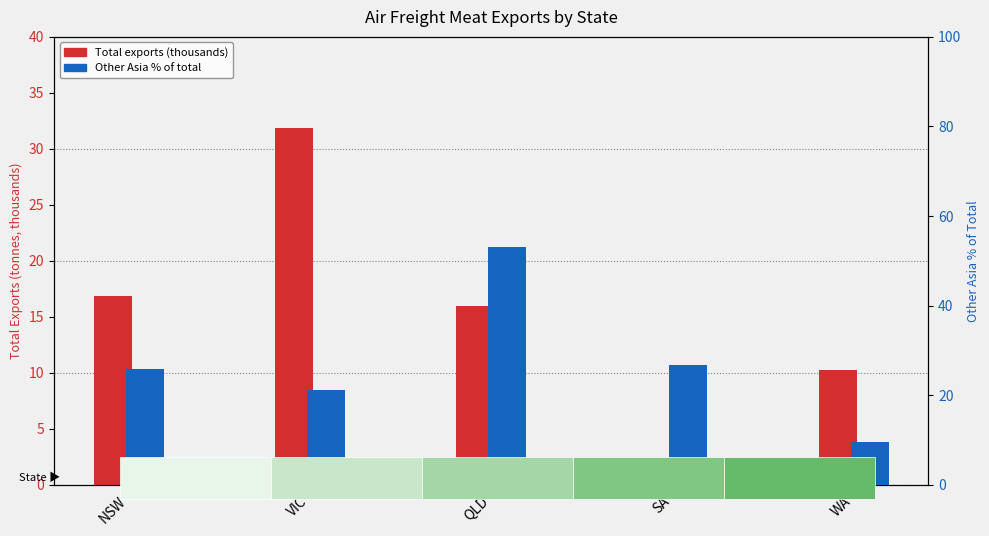

Which series has the largest total across all categories?

Other Asia % of Total